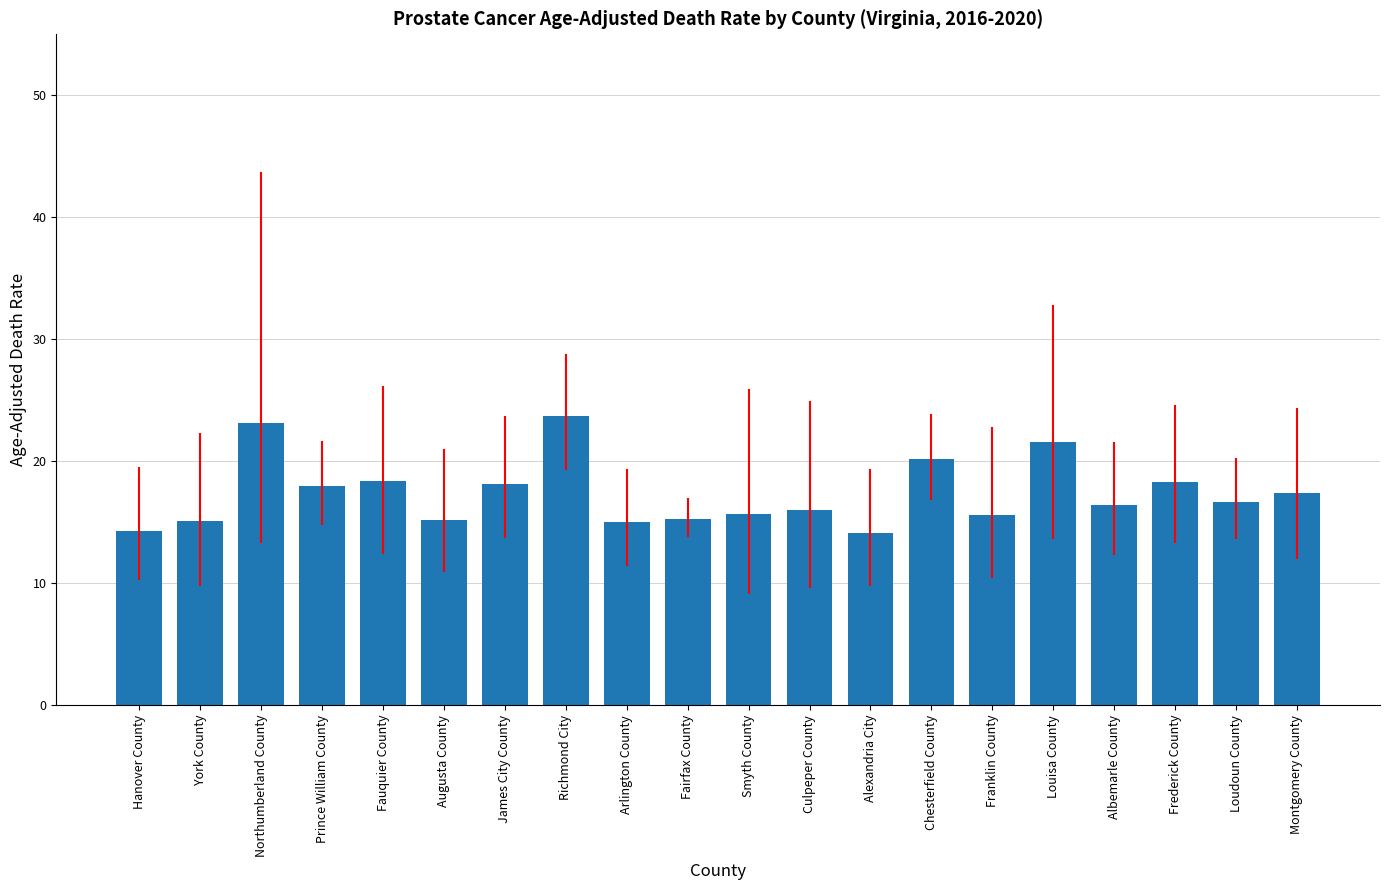

What is the average value?

17.4